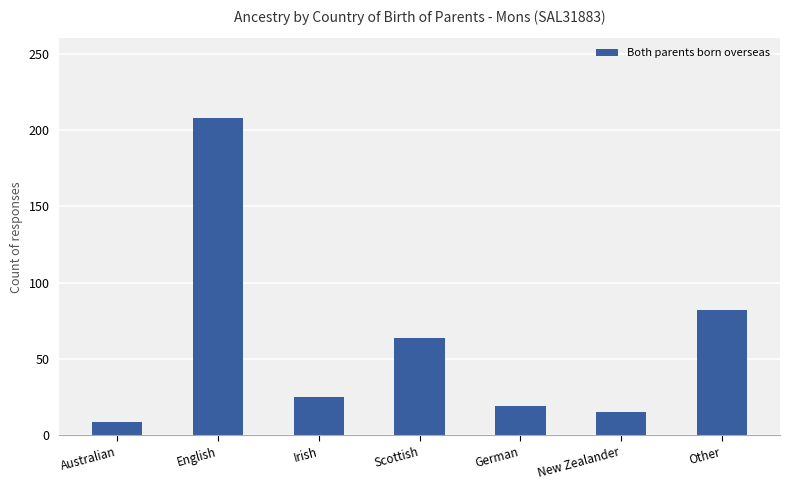

Read the value at Other, to the nearest 5.

80